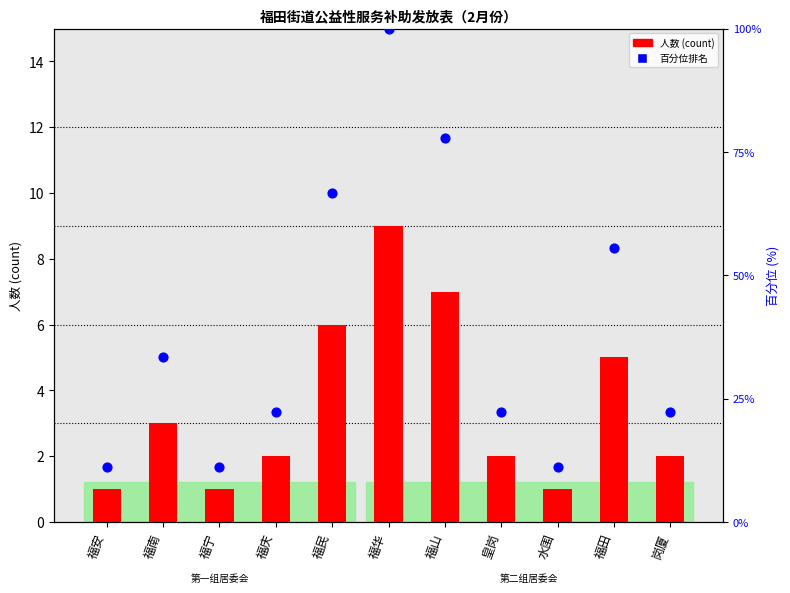

At how many categories does at least one series exceed 77?

2